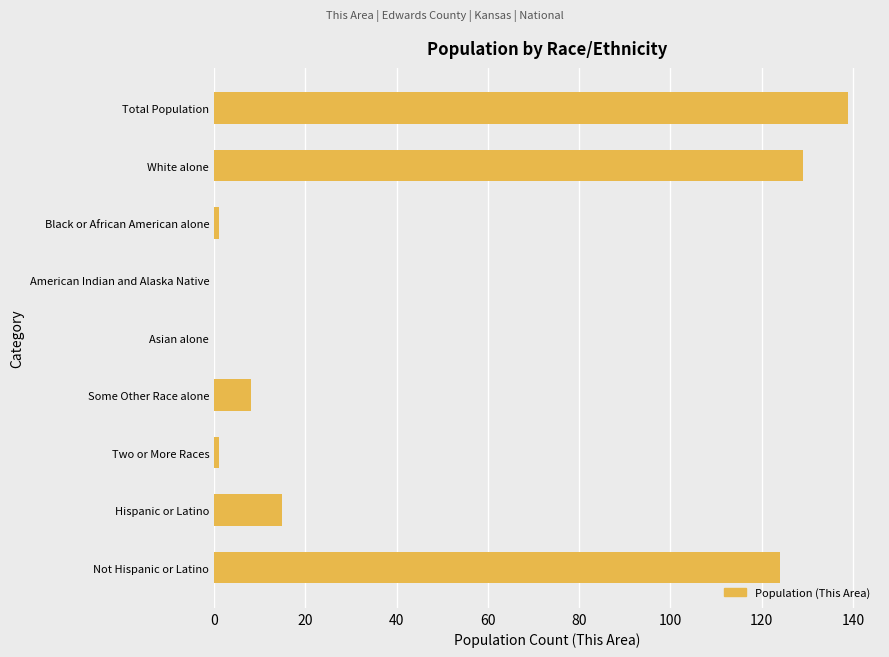

Between Black or African American alone and Some Other Race alone, which is larger?

Some Other Race alone